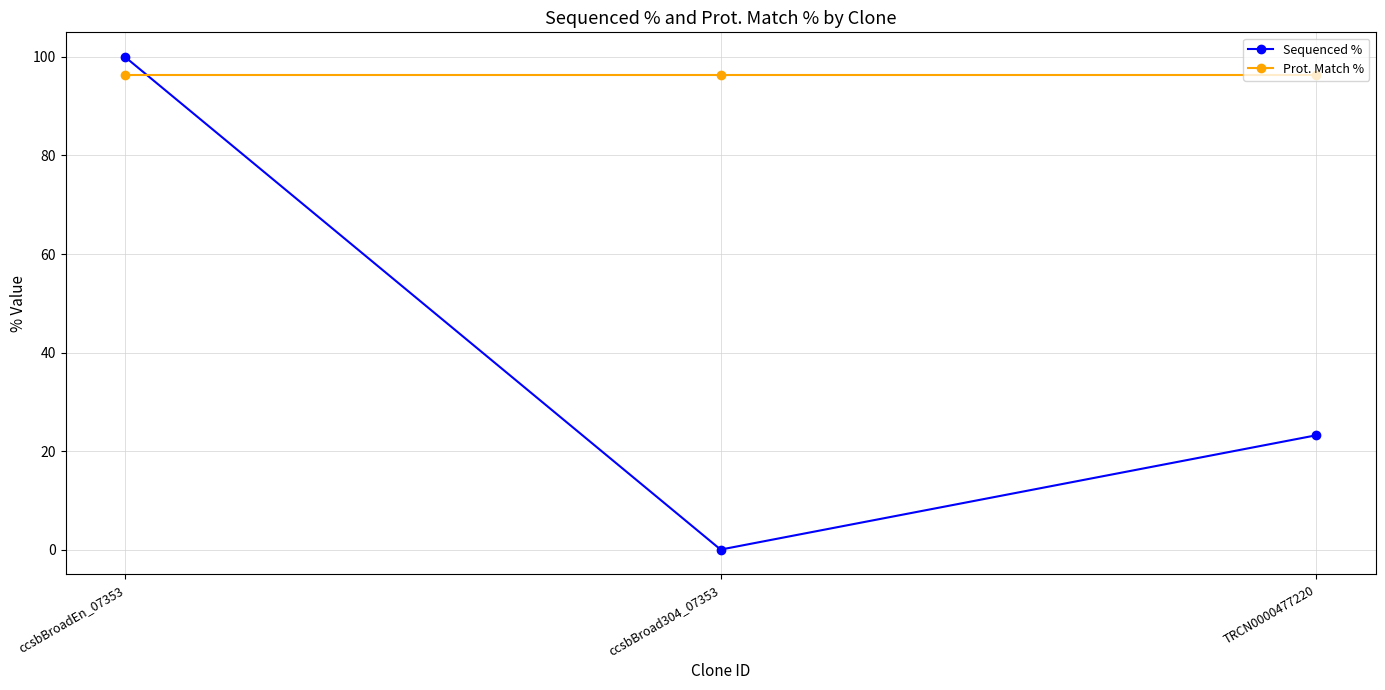

Which category has the lowest value across all series?

ccsbBroad304_07353